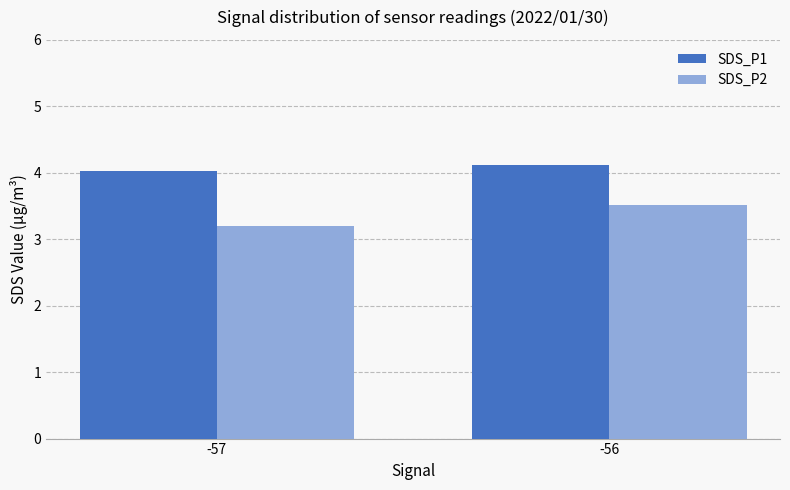

What is the difference between the highest and lowest values at -56?

0.6